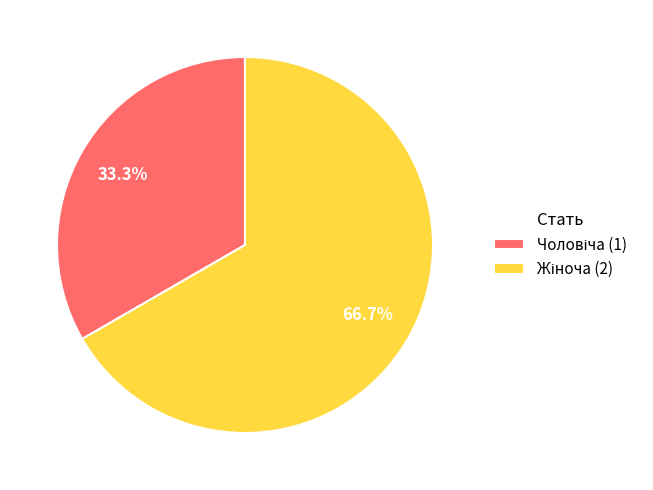

Does any single category account for the majority?

Yes